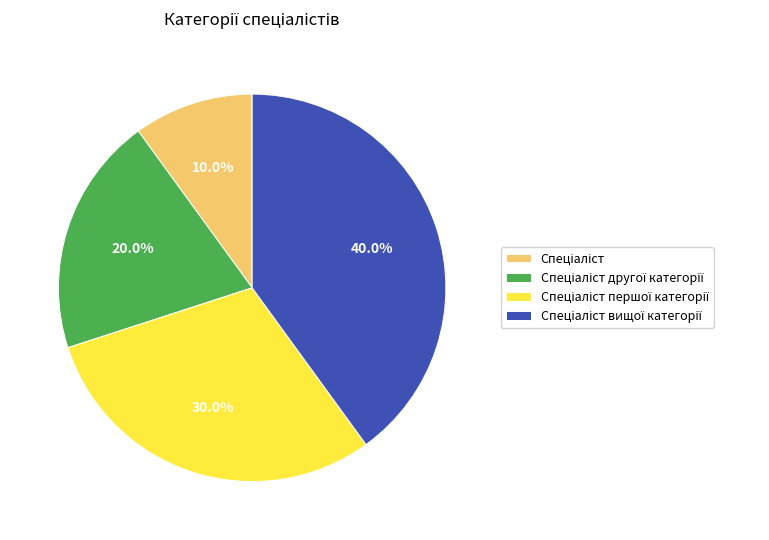

Does any single category account for the majority?

No